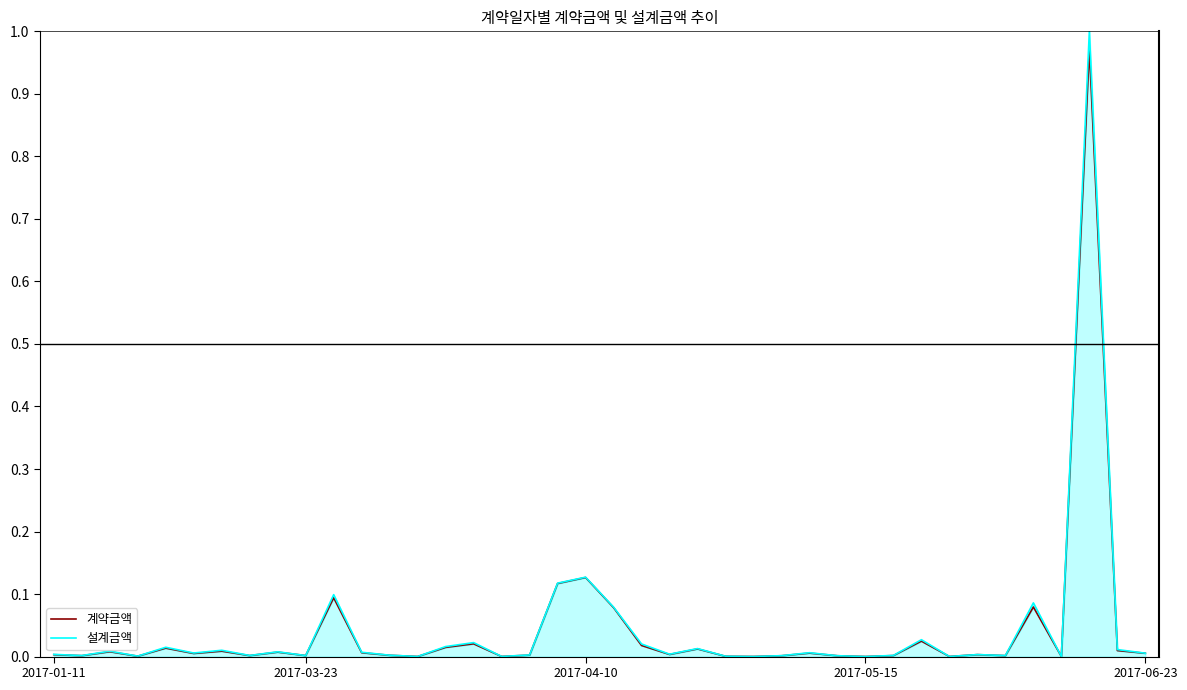

Between 24 and 30, which is larger?

30